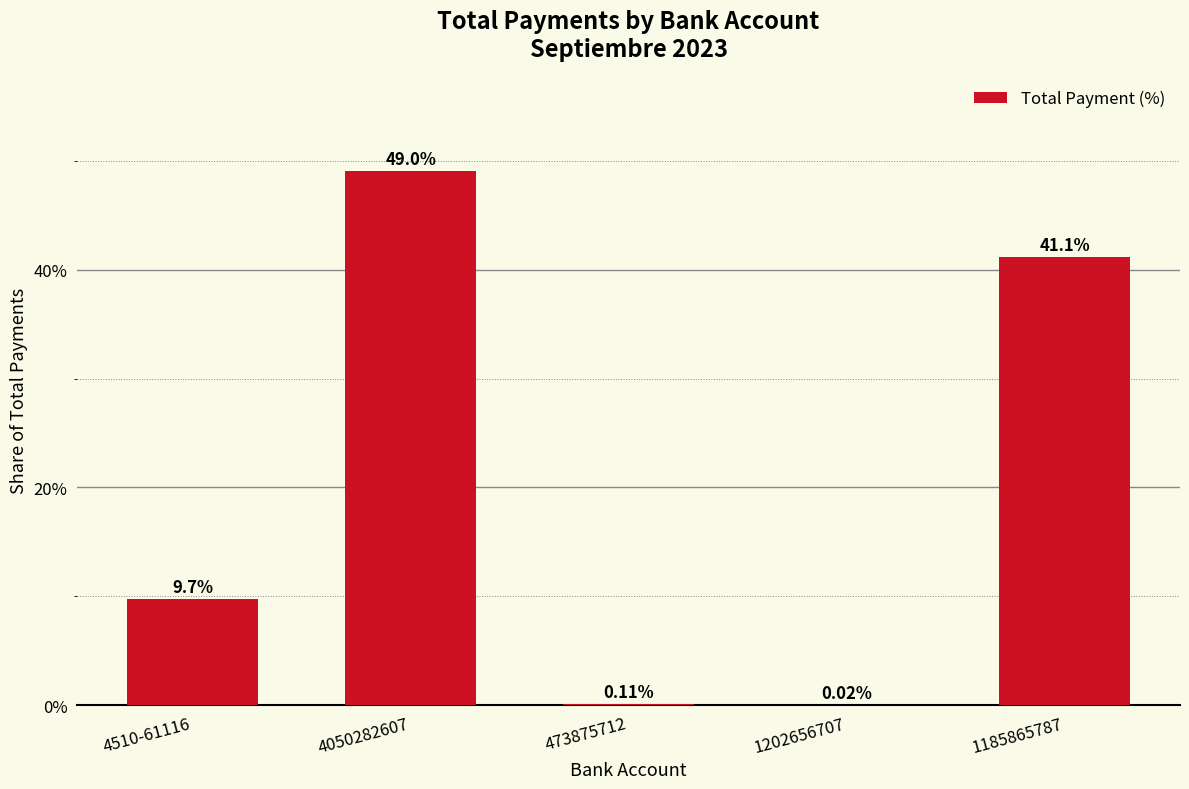

What is the change in value from 473875712 to 1185865787?

+41.0